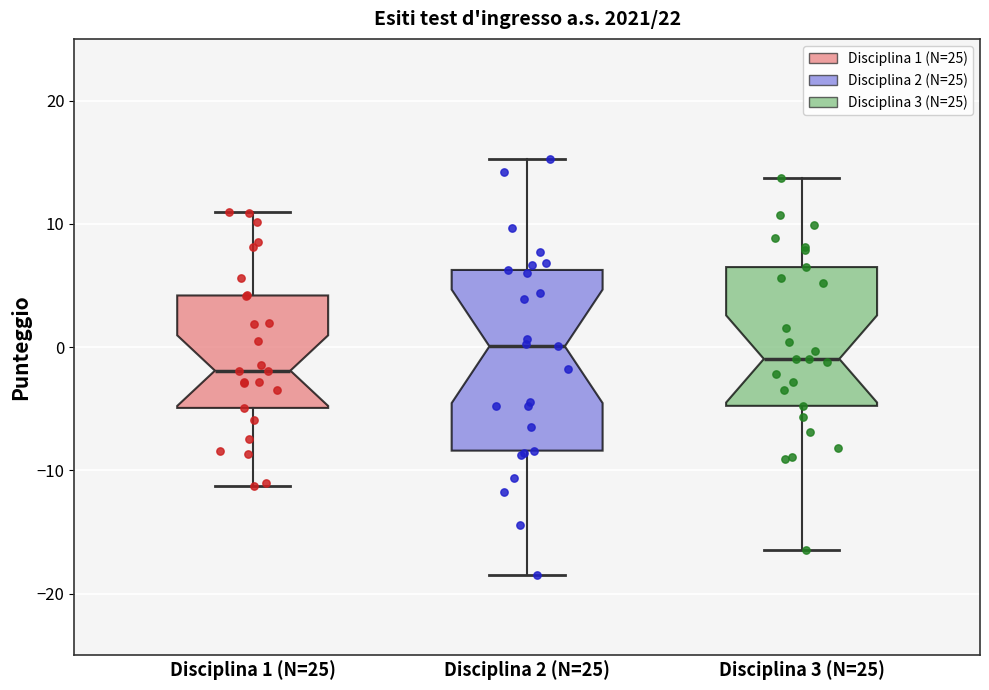

Reading left to right, transcribe this box plot: for each box, give where its median line is, the range the box spans, and where its two whiskers end, as read against the y-axis. The values are not printed on the chart, so give them approximately, as read against the axis.

Disciplina 1 (N=25): median -2, box -5 to 4, whiskers -11 to 11
Disciplina 2 (N=25): median 0, box -8 to 6, whiskers -18 to 15
Disciplina 3 (N=25): median -1, box -5 to 6, whiskers -16 to 14